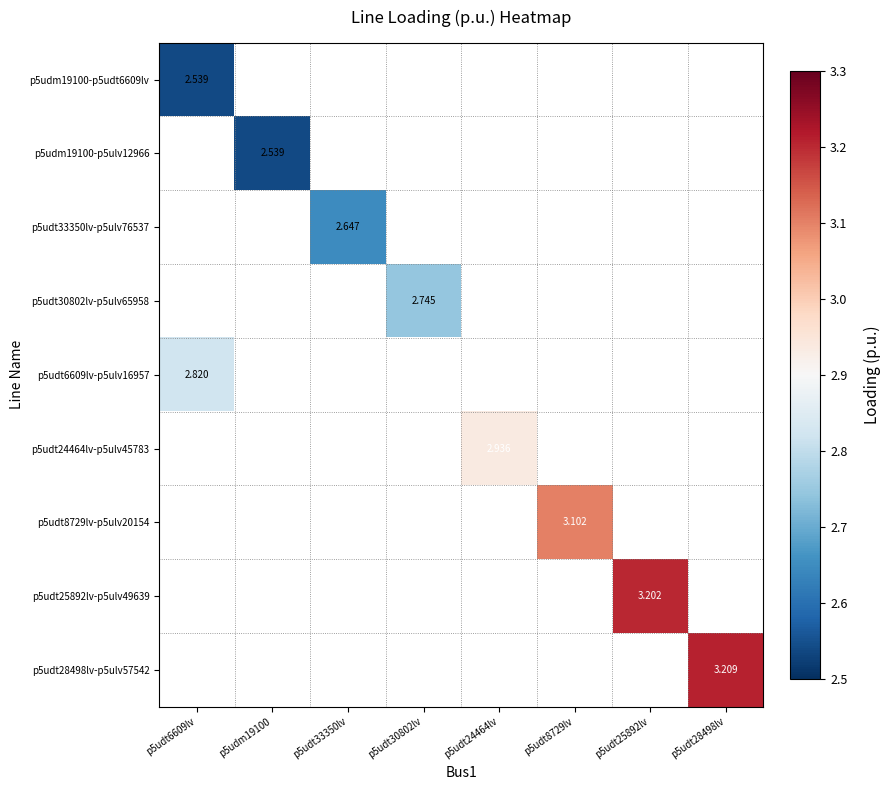

What is the smallest value displayed?

2.5